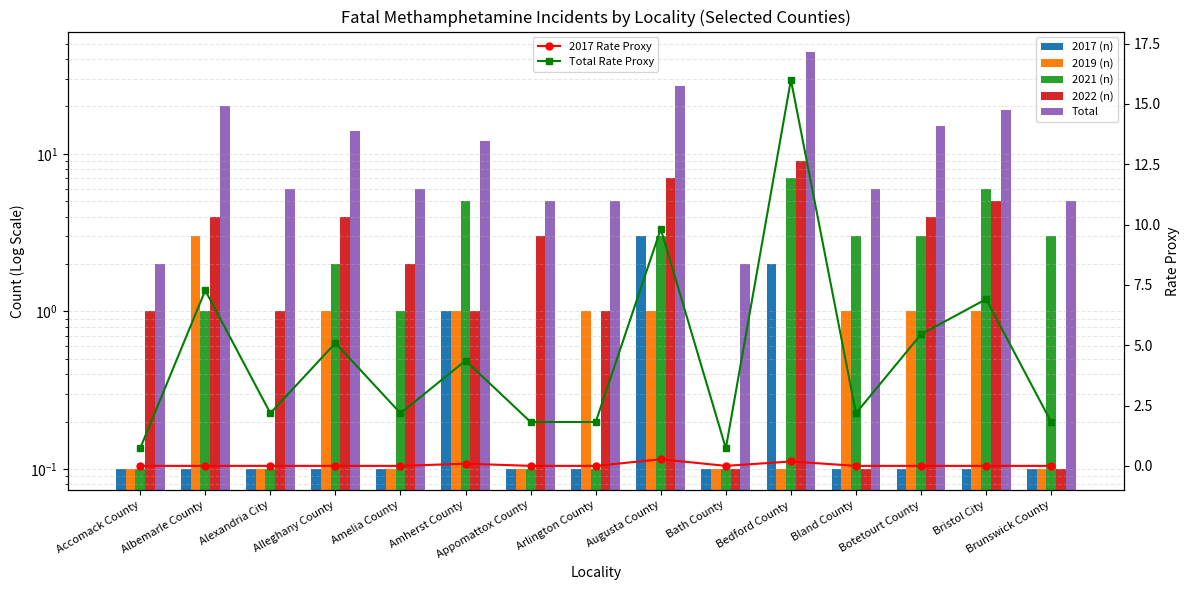

Between Amelia County and Amherst County, which series saw the biggest shift?

Total